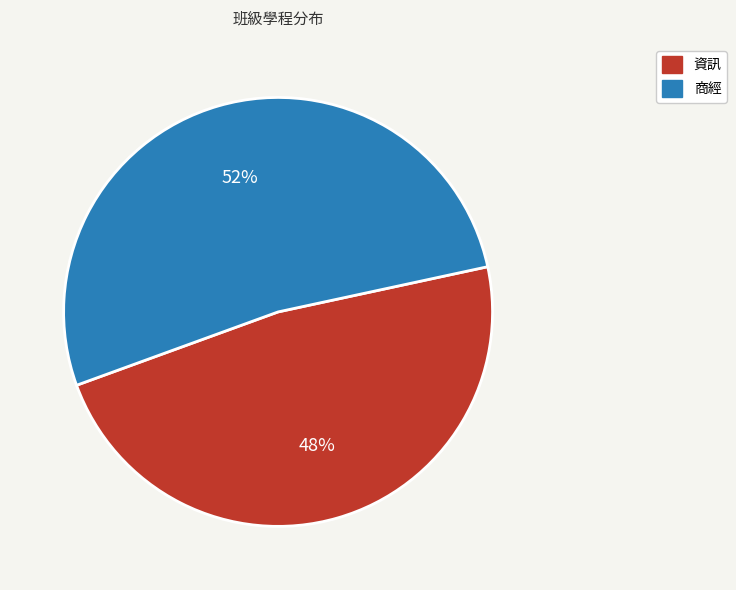

How many slices are in this pie chart?

2